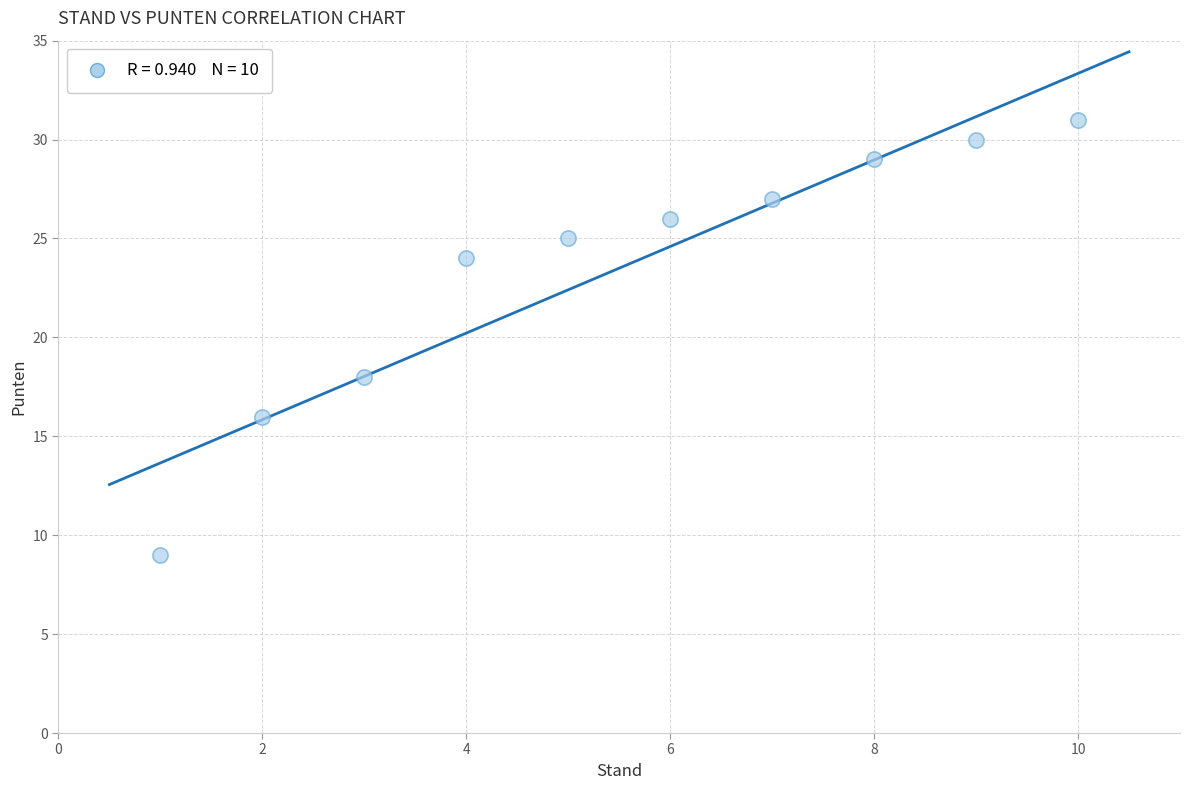

What Y value in the scatter plot is closest to 20?

18